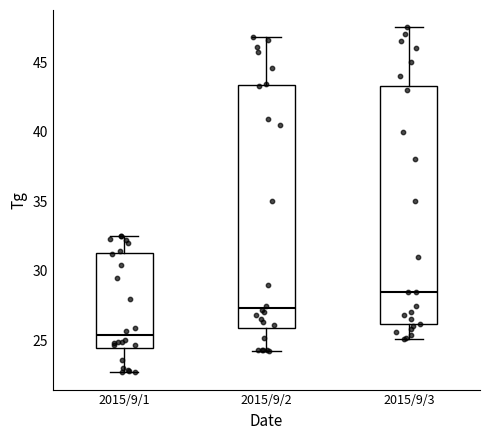

Where is the lower edge of the box for 2015/9/3 on the y-axis? The values are not printed on the chart, so give them approximately, as read against the axis.

26.0